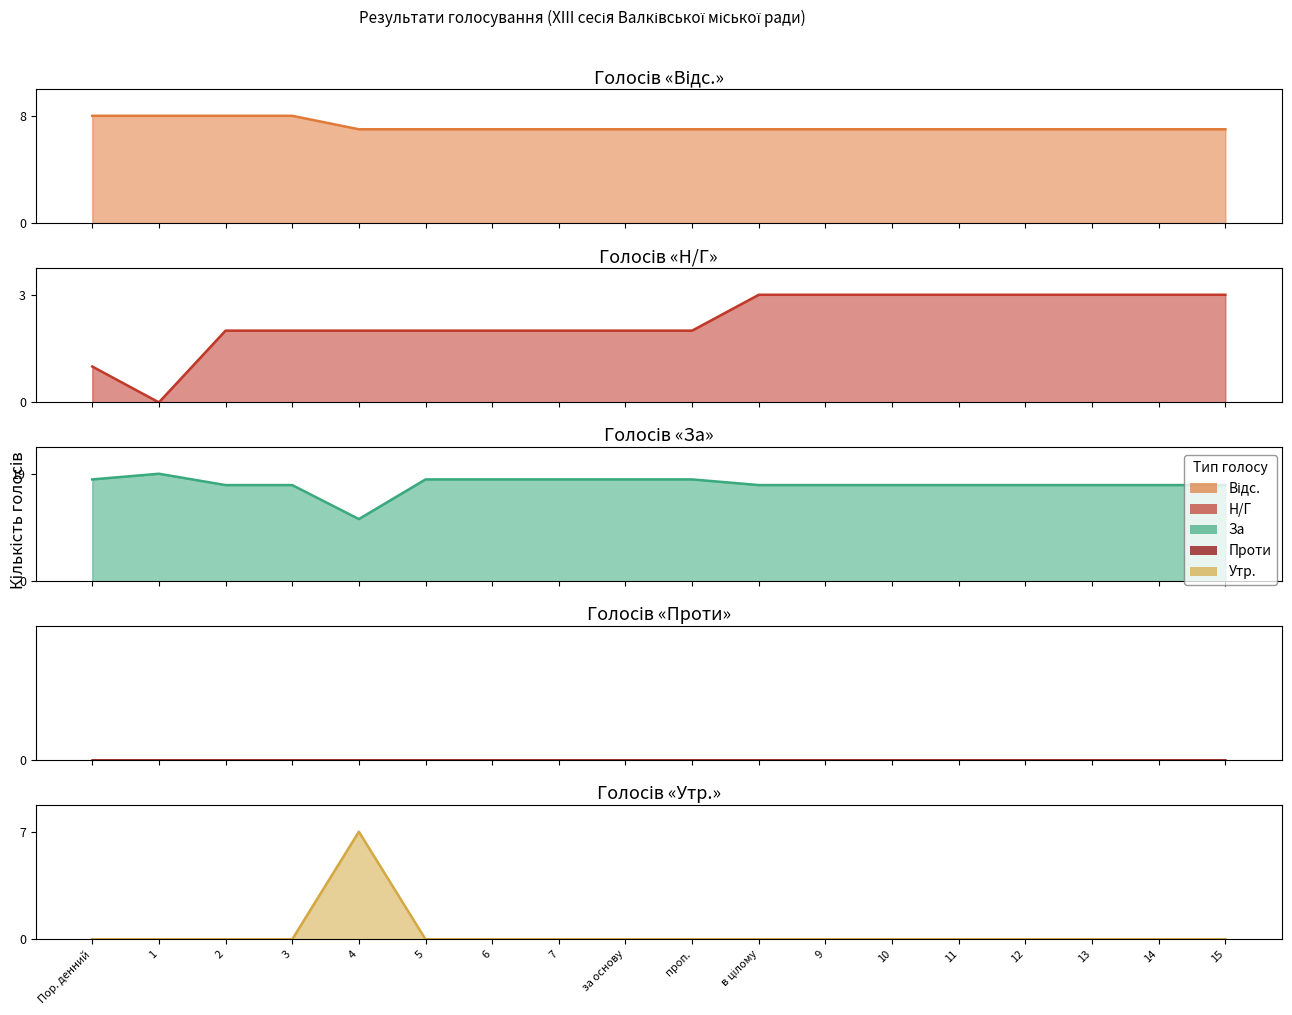

What is the label of the 10th point from the left?

проп.